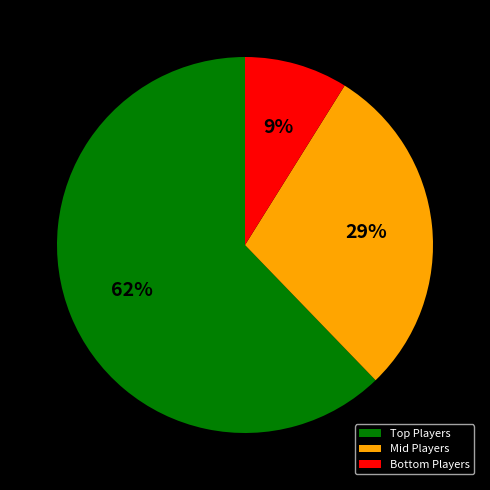

Which slice is the smallest?

Bottom Players